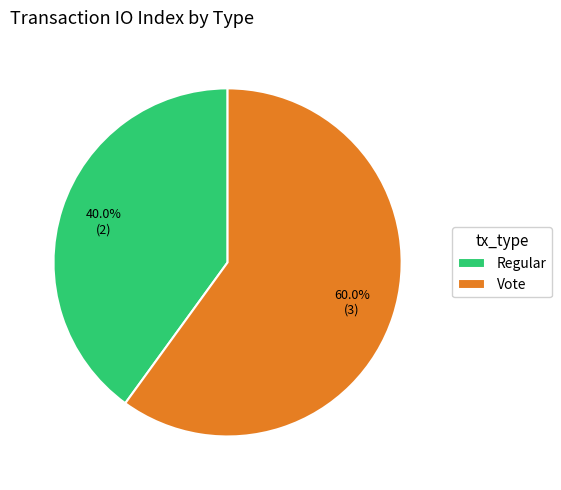

Does any single category account for the majority?

Yes